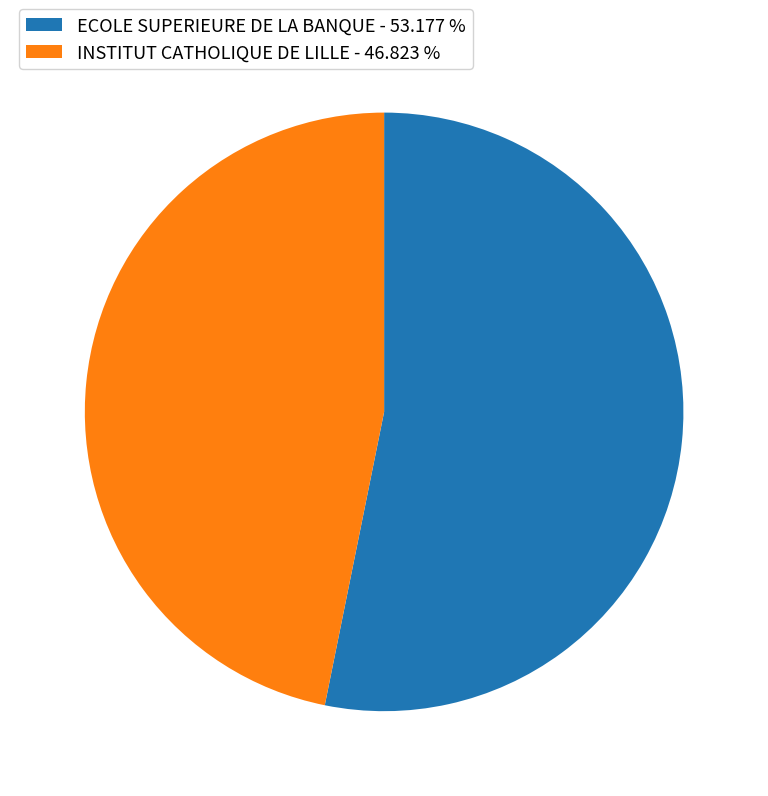

What is the ratio of the value at INSTITUT CATHOLIQUE DE LILLE to the value at ECOLE SUPERIEURE DE LA BANQUE?

0.9